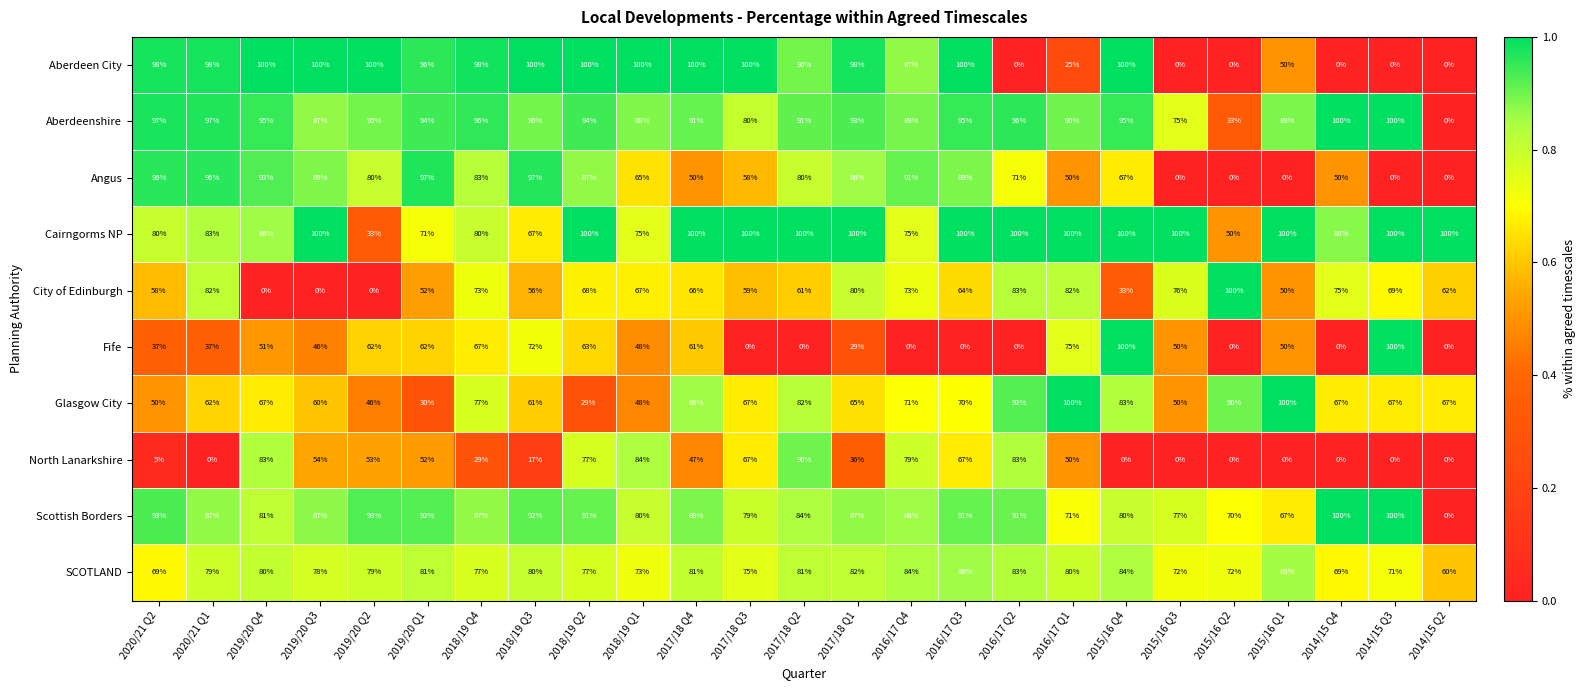

Which series has the largest total across all categories?

Cairngorms NP